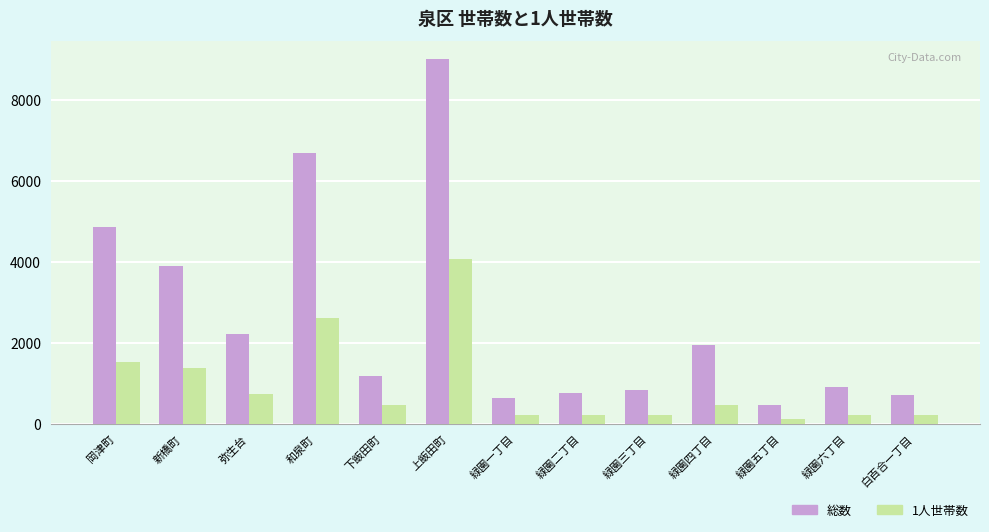

Which series has the largest total across all categories?

総数